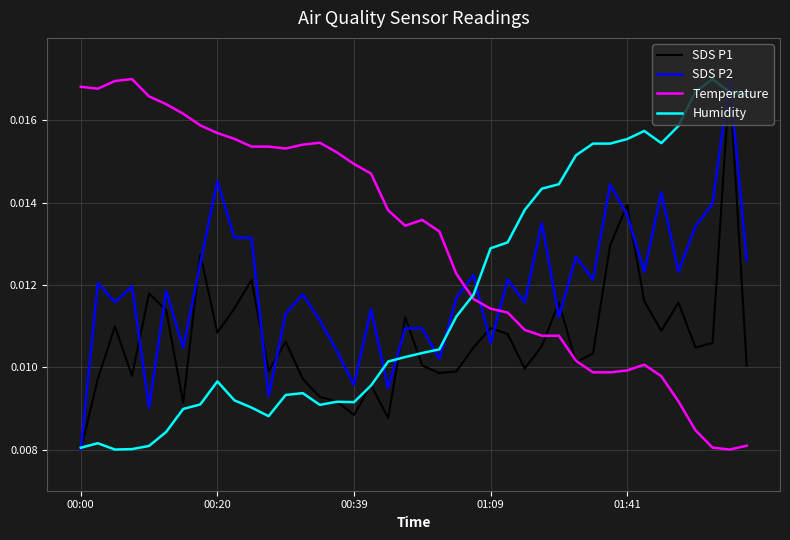

Which series has the largest total across all categories?

Temperature